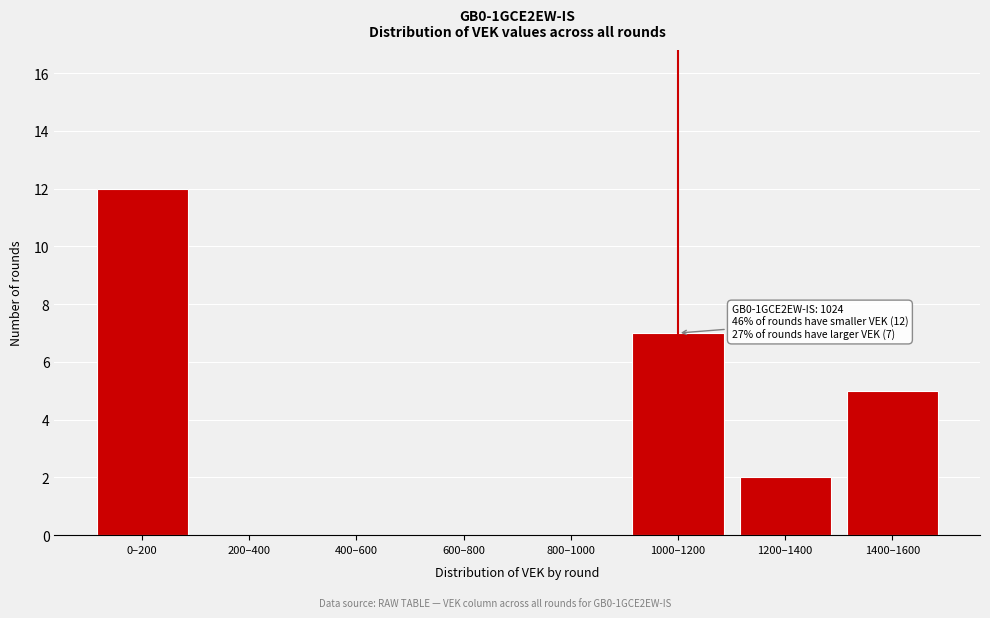

Reading left to right, transcribe all the data shown in this chart.

0–200=12	200–400=0	400–600=0	600–800=0	800–1000=0	1000–1200=7	1200–1400=2	1400–1600=5